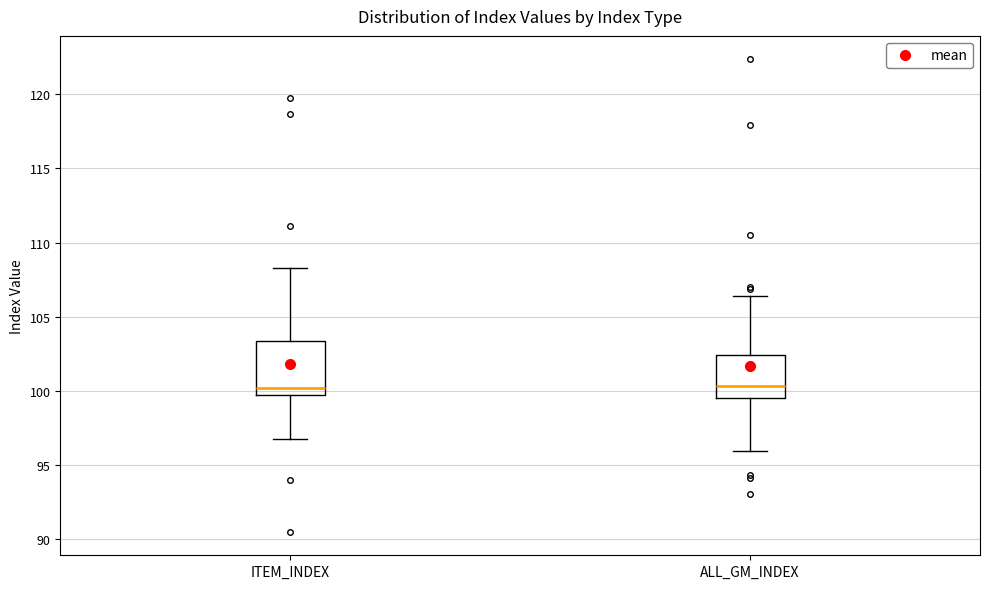

Reading left to right, transcribe this box plot: for each box, give where its median line is, the range the box spans, and where its two whiskers end, as read against the y-axis. The values are not printed on the chart, so give them approximately, as read against the axis.

ITEM_INDEX: median 100.0, box 99.5 to 103.5, whiskers 96.5 to 108.5
ALL_GM_INDEX: median 100.5, box 99.5 to 102.5, whiskers 96.0 to 106.5